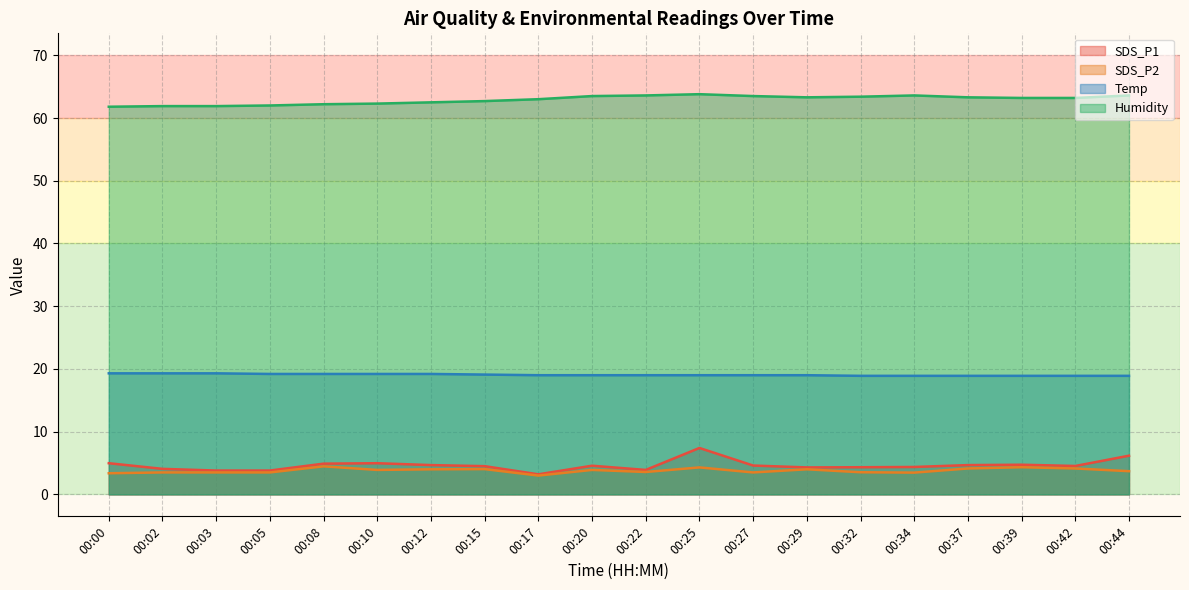

Rank the series by their maximum value, from highest to lowest.

Humidity, Temp, SDS_P1, SDS_P2